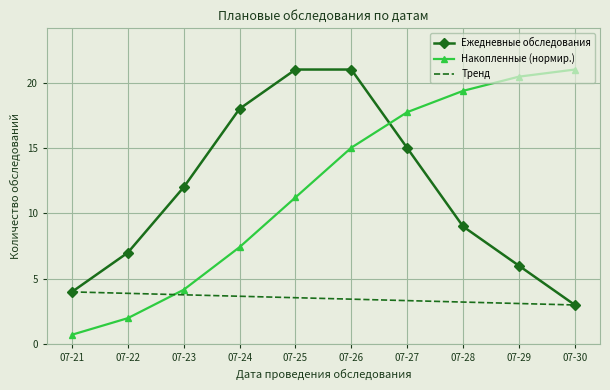

Count the number of categories in the chart.

10